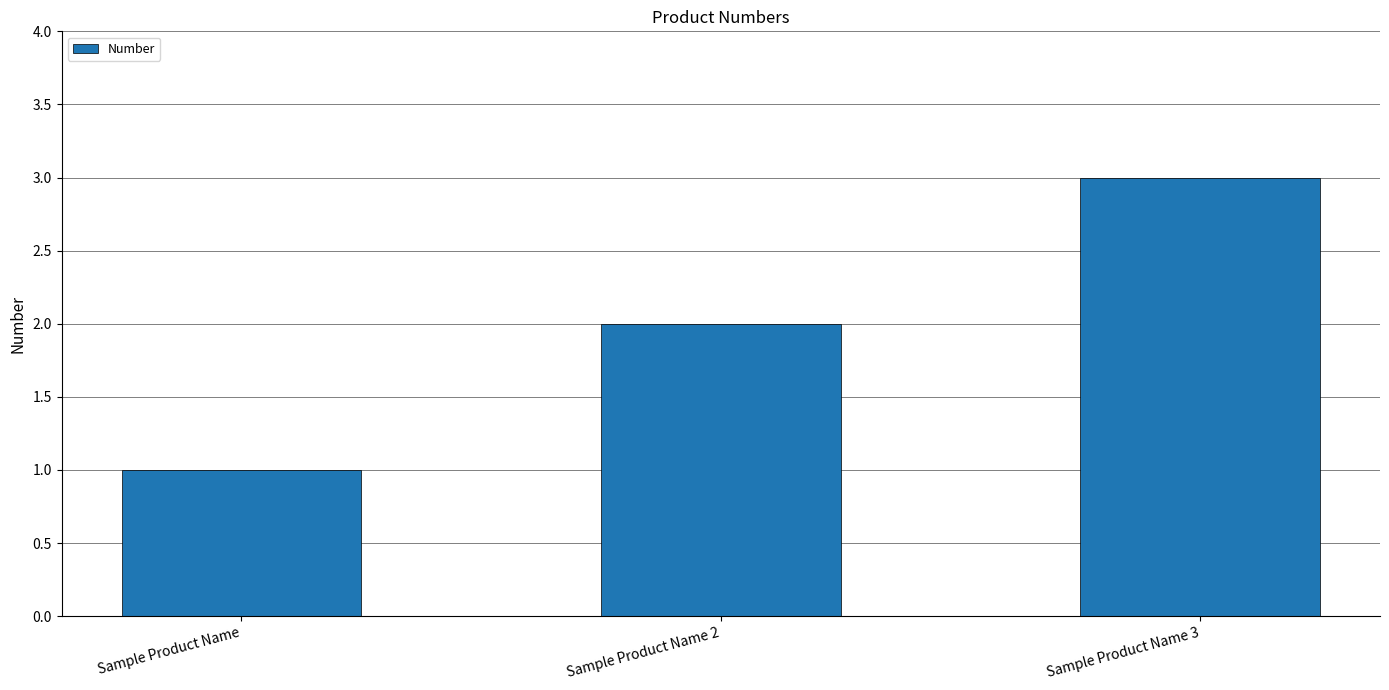

Is it true that the value at Sample Product Name 2 is 3?

False